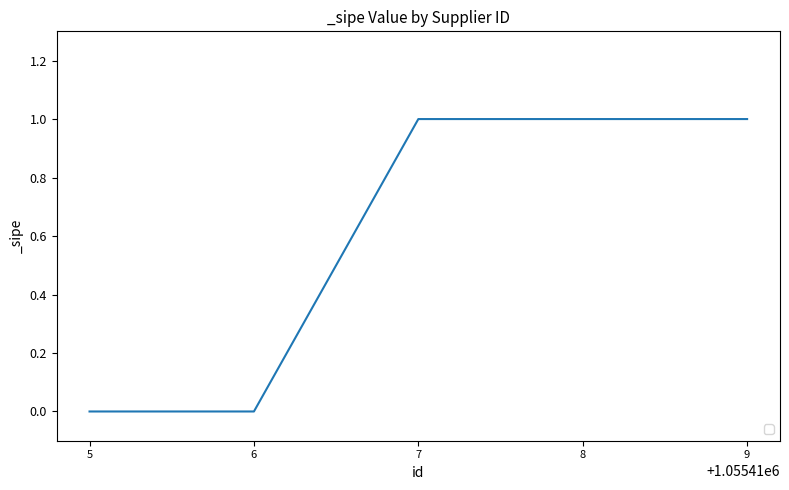

True or false: there are more than 2 points higher than both neighbors.

False